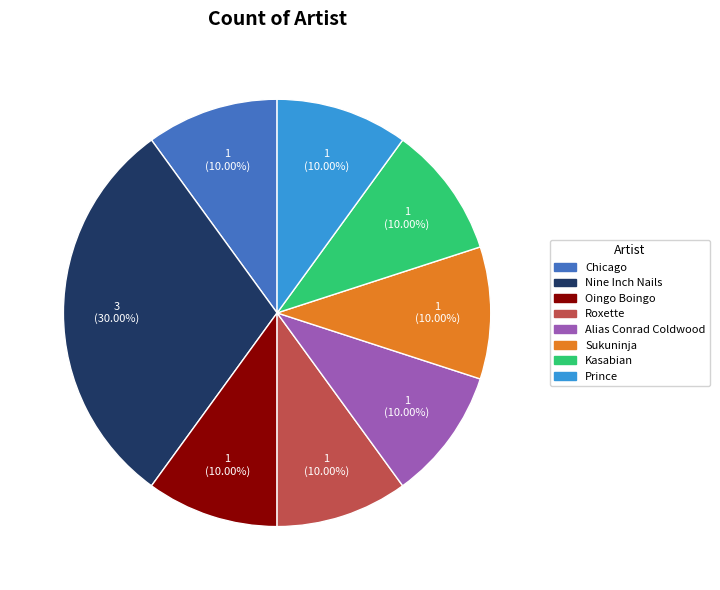

What is the ratio of the value at Oingo Boingo to the value at Roxette?

1.0